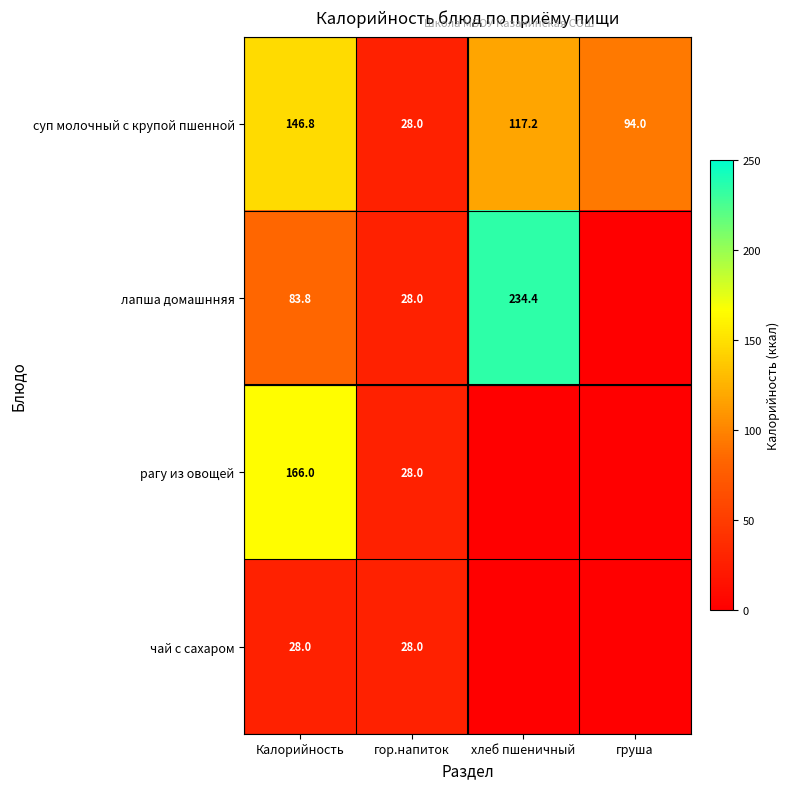

At how many categories does at least one series exceed 126?

2